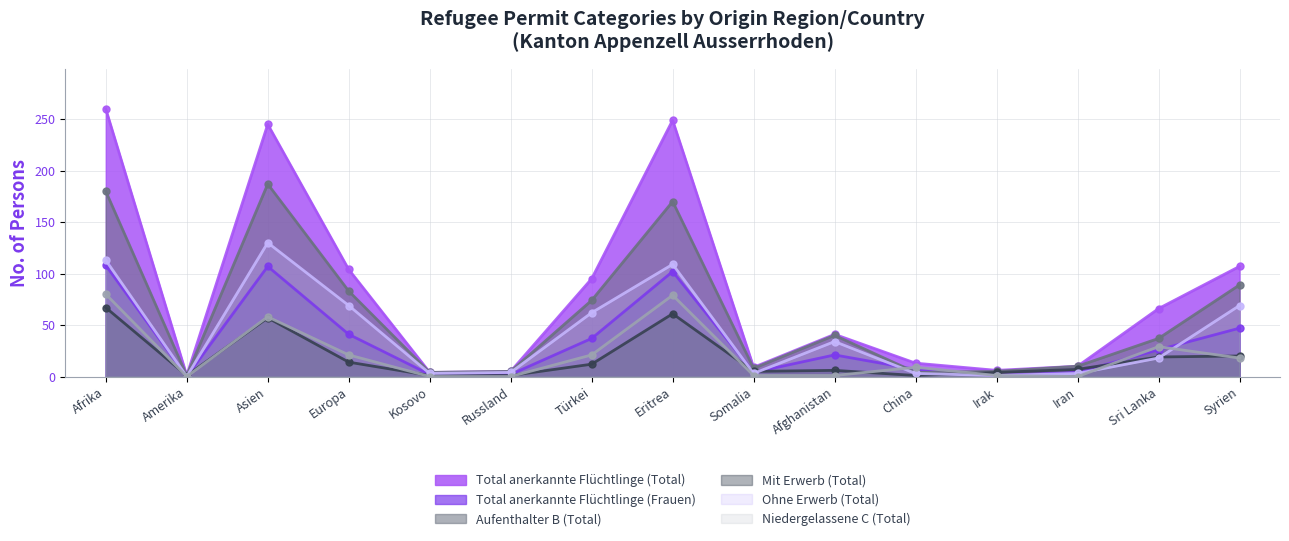

How many data points in Total anerkannte Flüchtlinge (Total) are above 41?

7